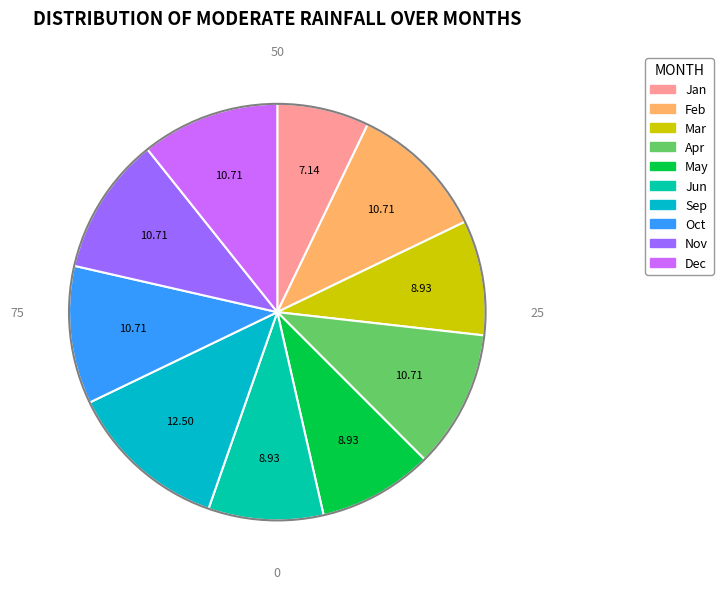

What is the largest slice in the pie chart?

Sep